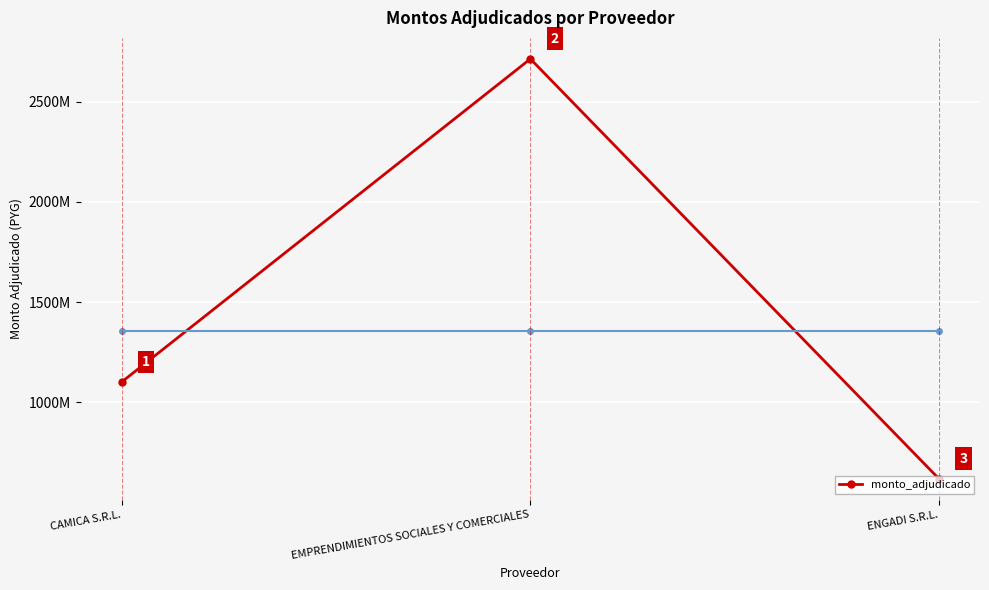

What is the ratio of the value at ENGADI S.R.L. to the value at EMPRENDIMIENTOS SOCIALES Y COMERCIALES?

0.2